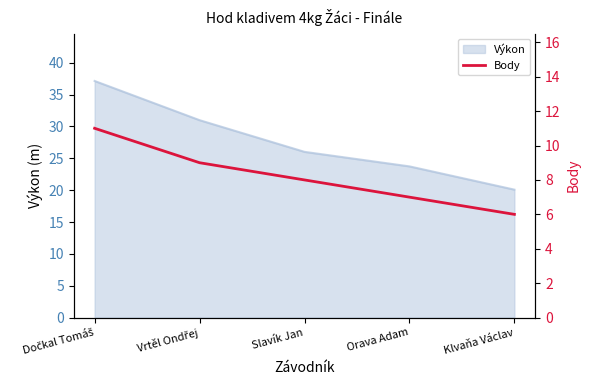

Which label corresponds to the largest value in the chart?

Dočkal Tomáš